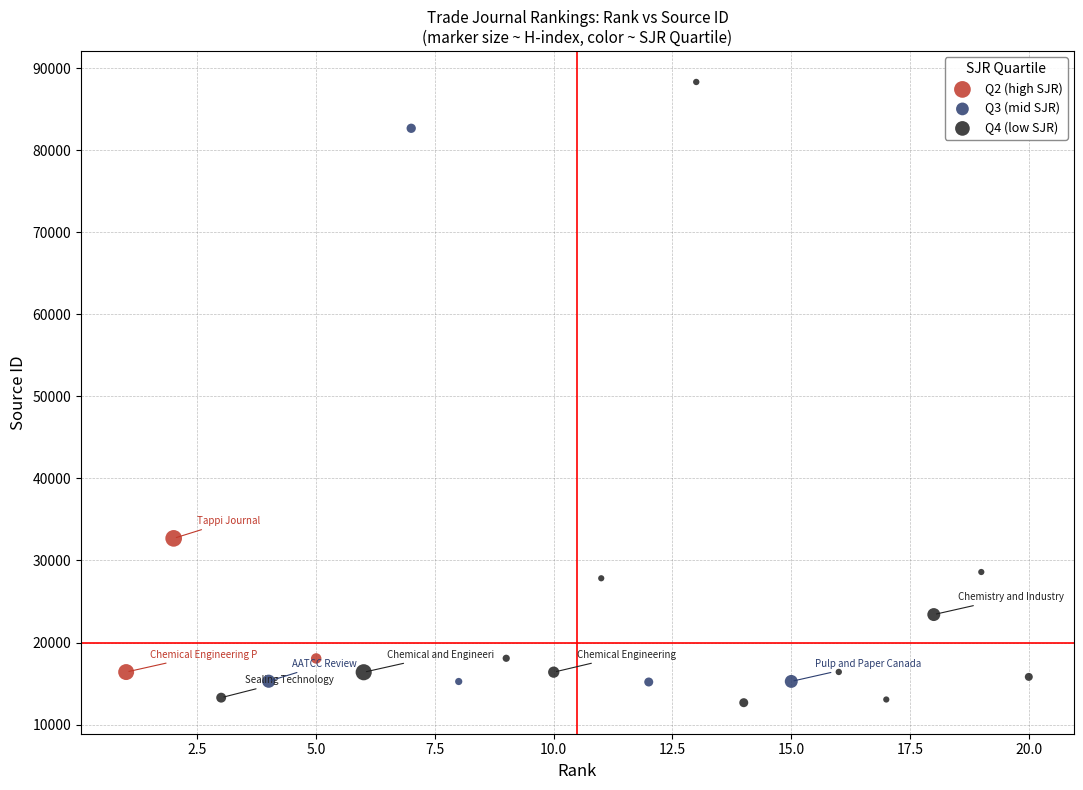

Which series contains the highest Y value?

Q4 (low SJR)